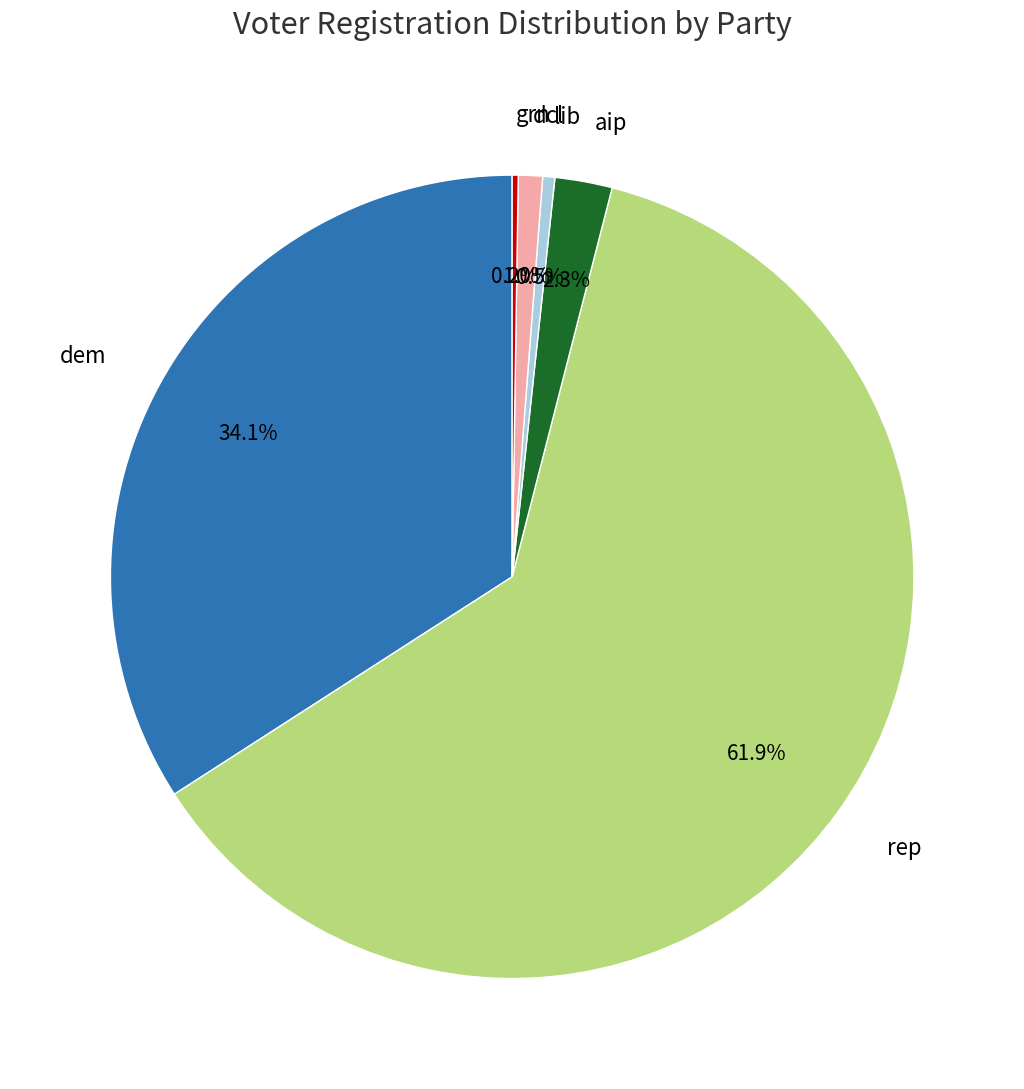

Which has a higher value, aip or dem?

dem